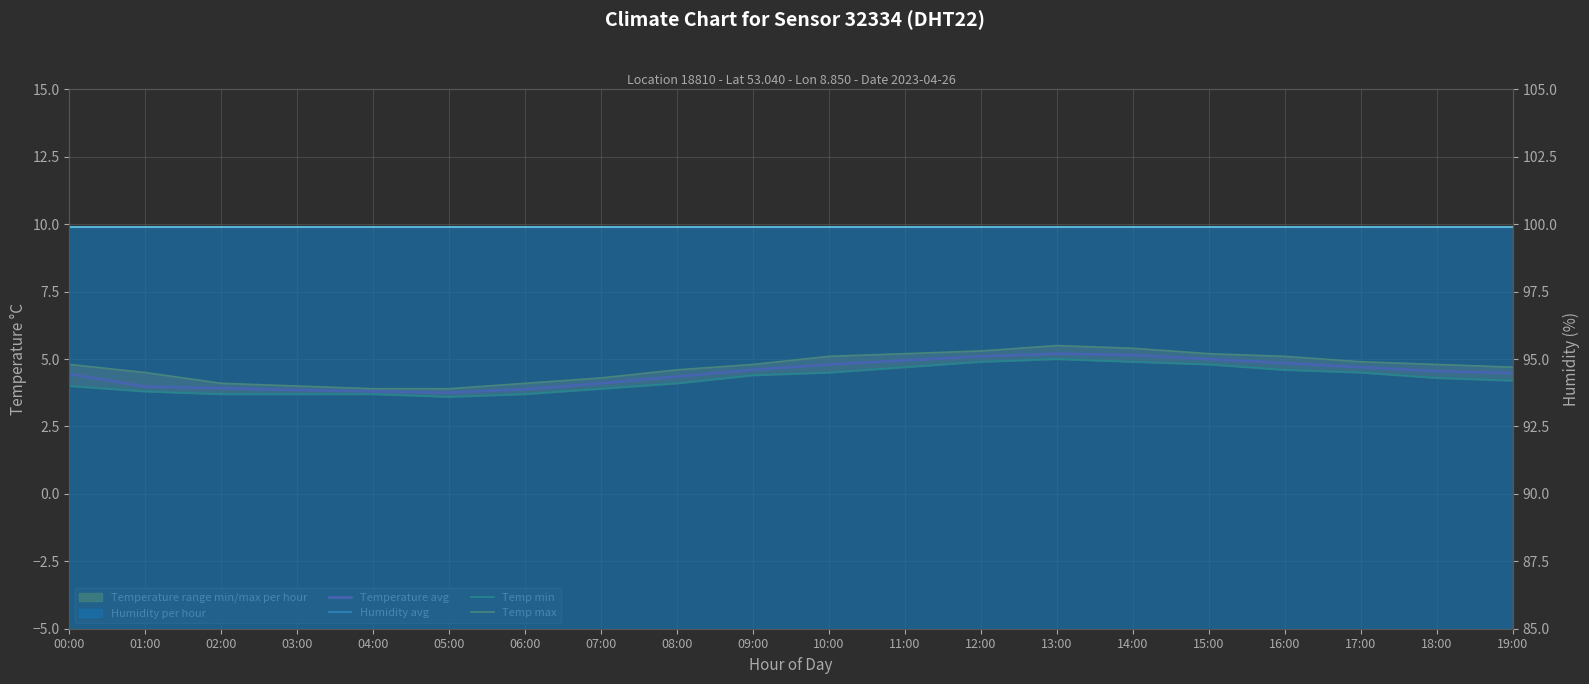

Reading right to left, list all the values displayed in this chart.

Temperature avg: 4.5	4.5	4.7	4.8	5.0	5.2	5.2	5.1	5.0	4.8	4.6	4.3	4.1	3.9	3.8	3.8	3.9	3.9	4.0	4.5
Temp min: 4.2	4.3	4.5	4.6	4.8	4.9	5.0	4.9	4.7	4.5	4.4	4.1	3.9	3.7	3.6	3.7	3.7	3.7	3.8	4.0
Temp max: 4.7	4.8	4.9	5.1	5.2	5.4	5.5	5.3	5.2	5.1	4.8	4.6	4.3	4.1	3.9	3.9	4.0	4.1	4.5	4.8
Humidity monthly avg: 99.9	99.9	99.9	99.9	99.9	99.9	99.9	99.9	99.9	99.9	99.9	99.9	99.9	99.9	99.9	99.9	99.9	99.9	99.9	99.9